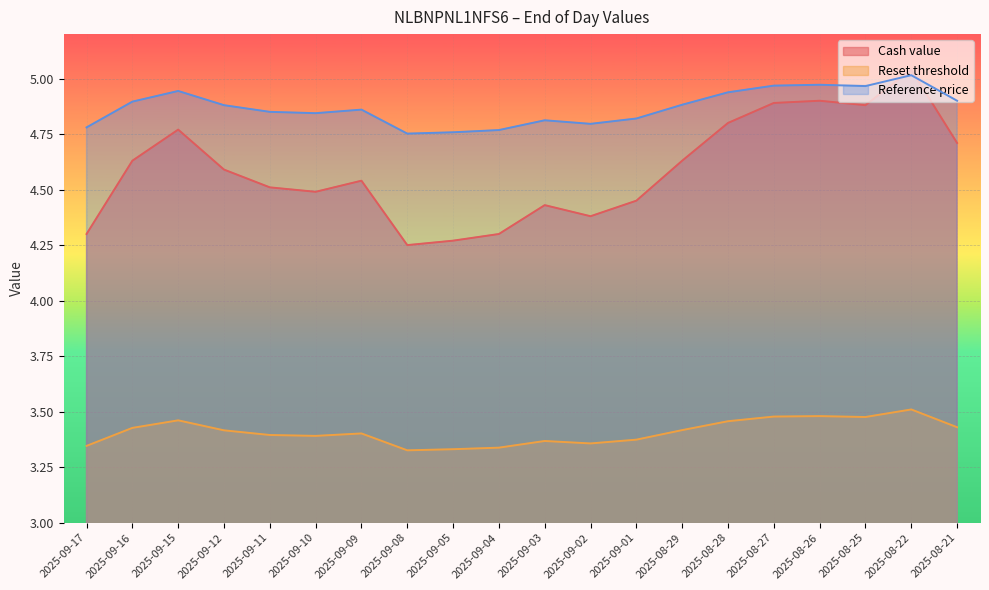

The value of Reference price at 2025-09-16 is 8.2. True or false?

False